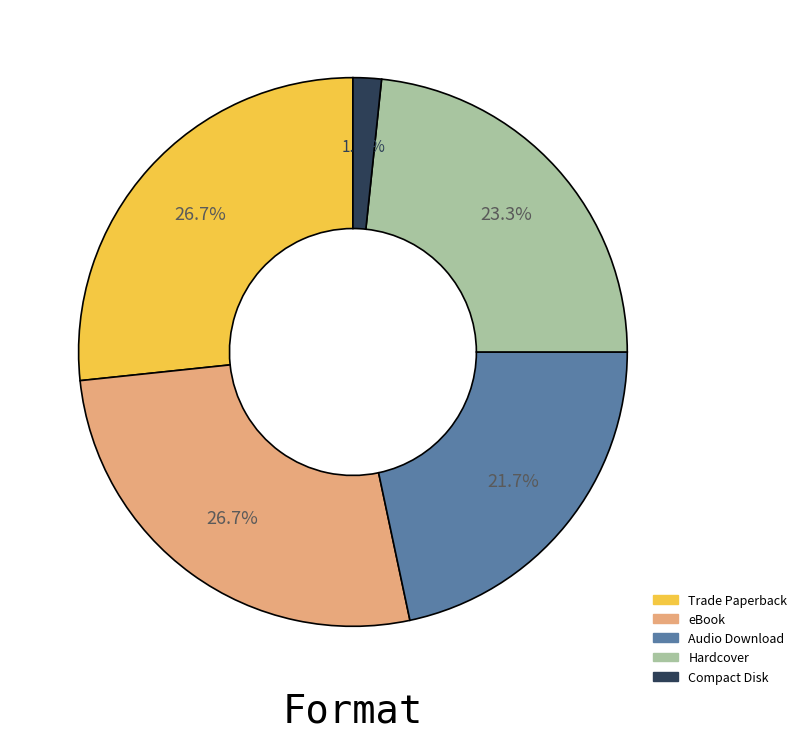

What is the ratio of the value at eBook to the value at Compact Disk?

16.0